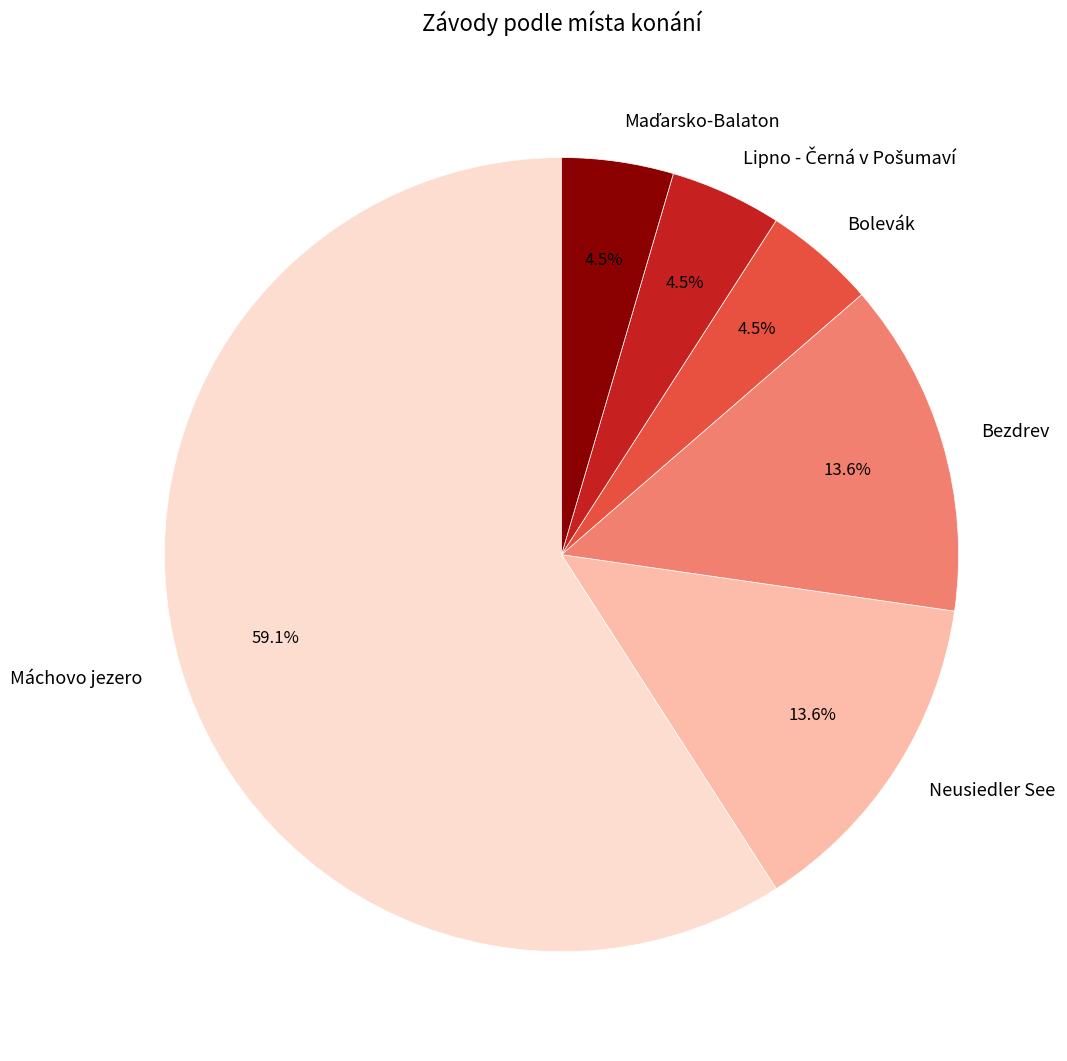

Do Neusiedler See and Bolevák together represent more than half of the pie?

No